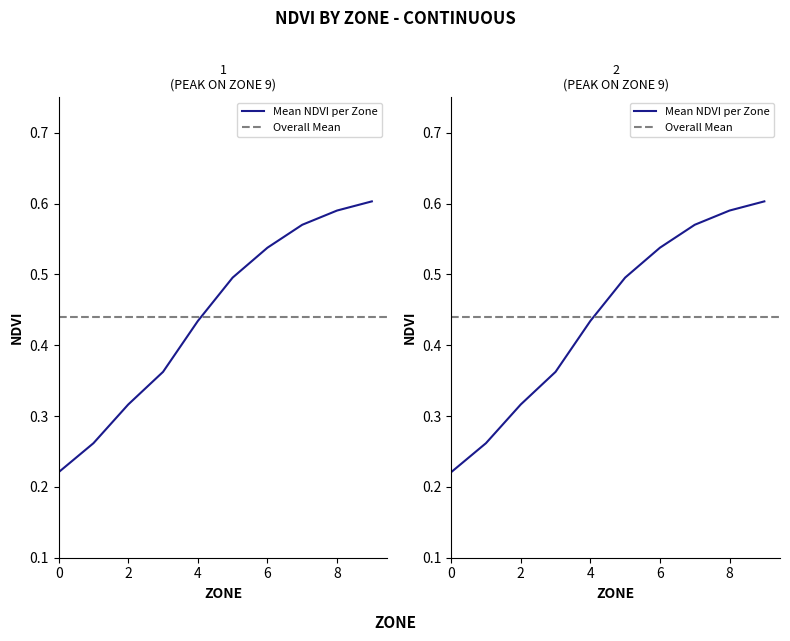

At which category is the sum across all series the highest?

9